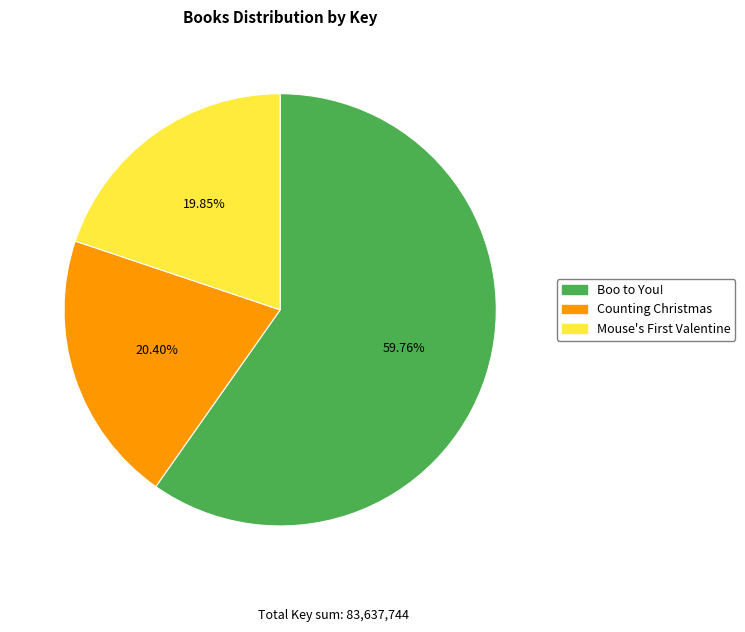

Is Boo to You! the majority of the pie?

Yes